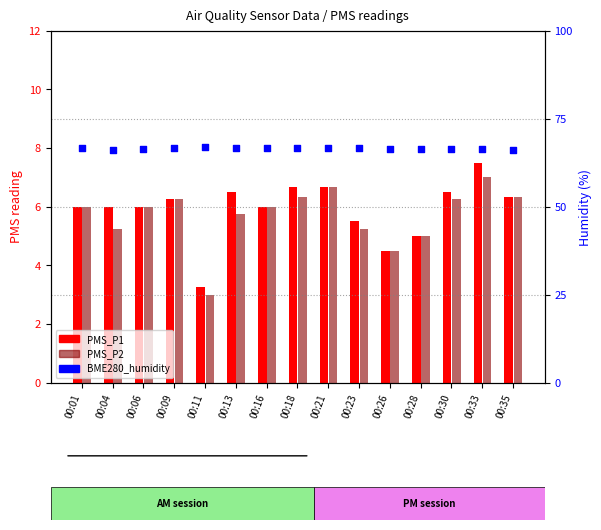

Which series reaches the maximum Y coordinate?

BME280_humidity